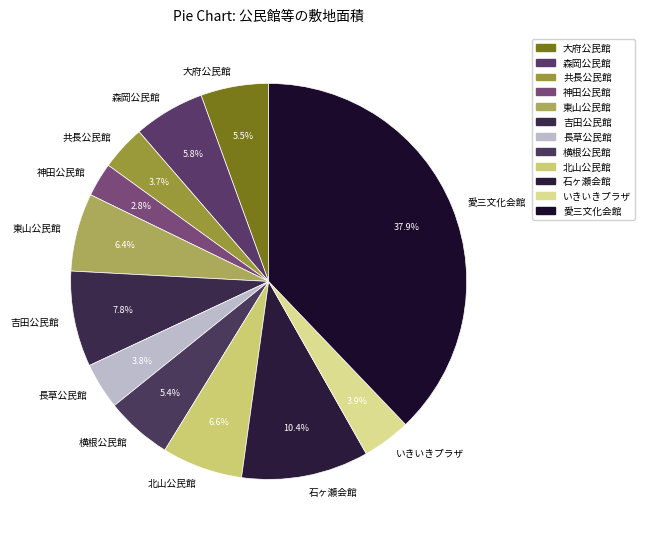

Does 共長公民館 represent more than half of the total?

No